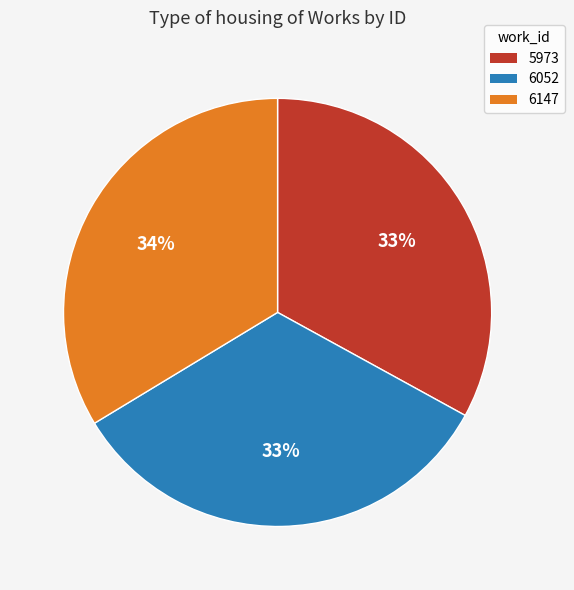

What is the ratio of the value at 6052 to the value at 5973?

1.0